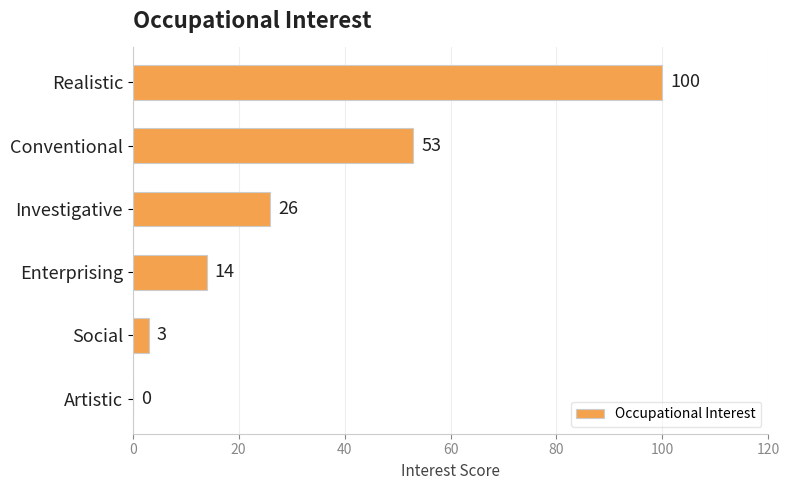

Which has a higher value, Social or Realistic?

Realistic